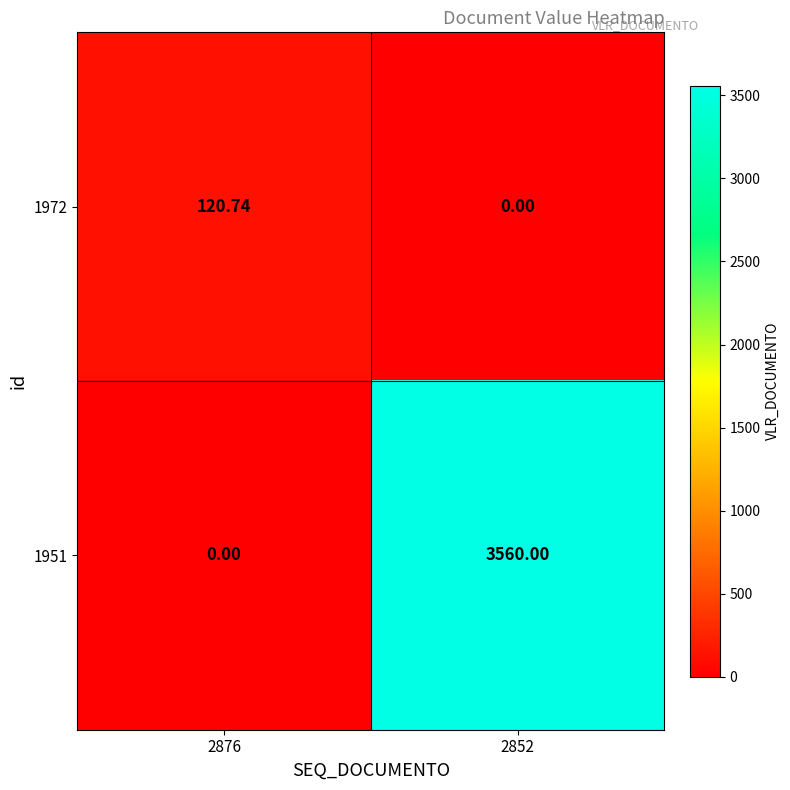

Is the value of 1972 at 2852 greater than the value of 1951 at 2852?

No